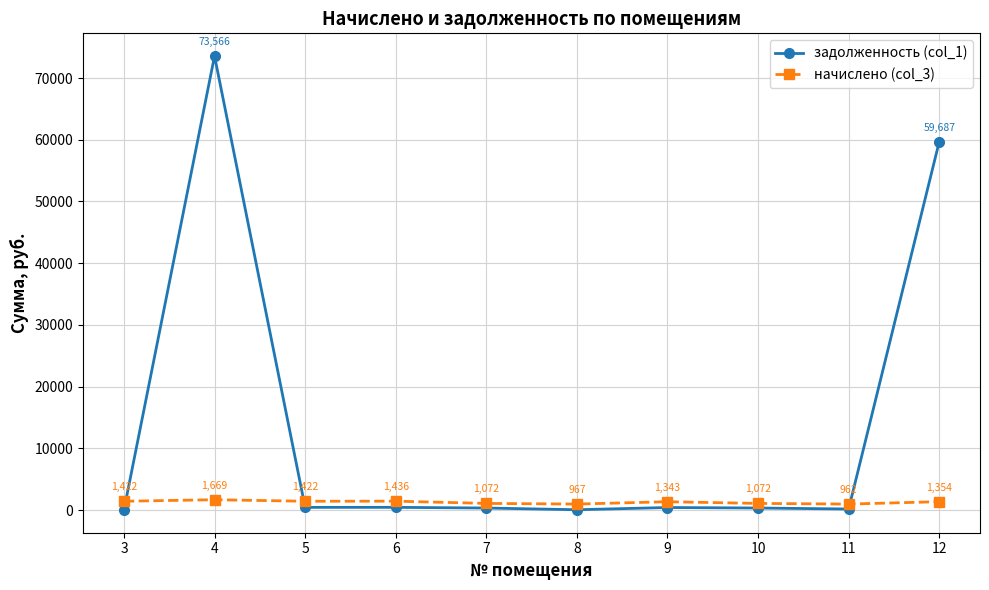

Which series ends up on top after the final intersection of начислено (col_3) and задолженность (col_1)?

задолженность (col_1)